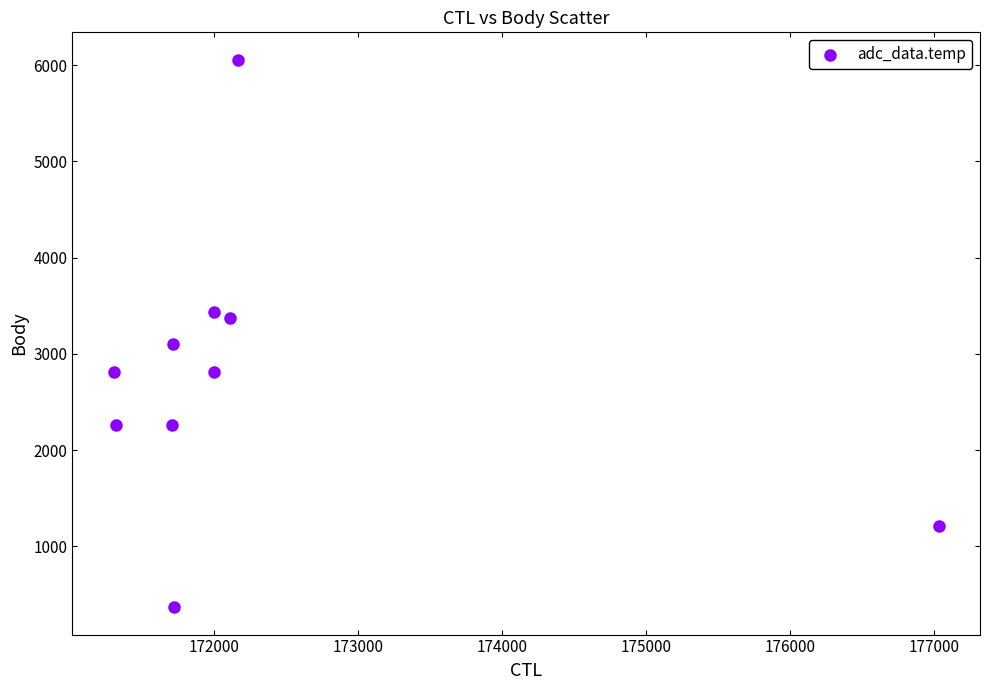

What is the range of Y values (max minus min)?

5689